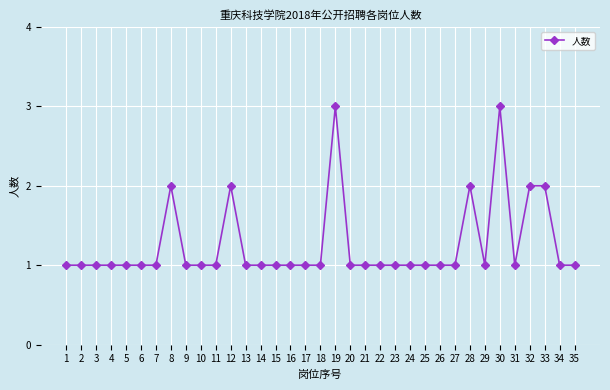

What is the value of the 7th point from the left?

1